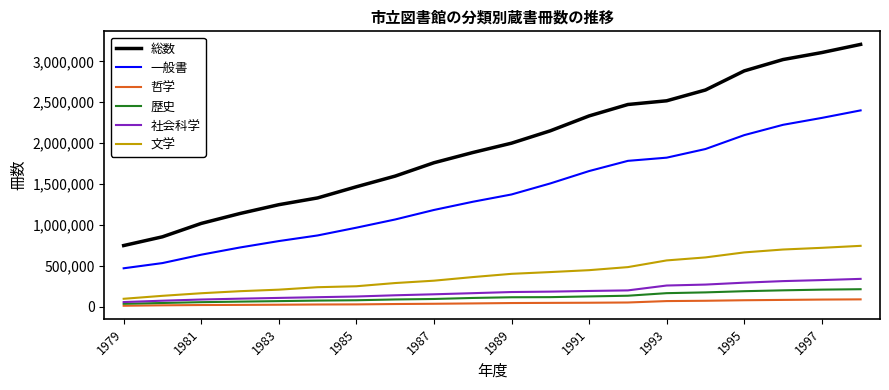

Which series has the largest total across all categories?

総数